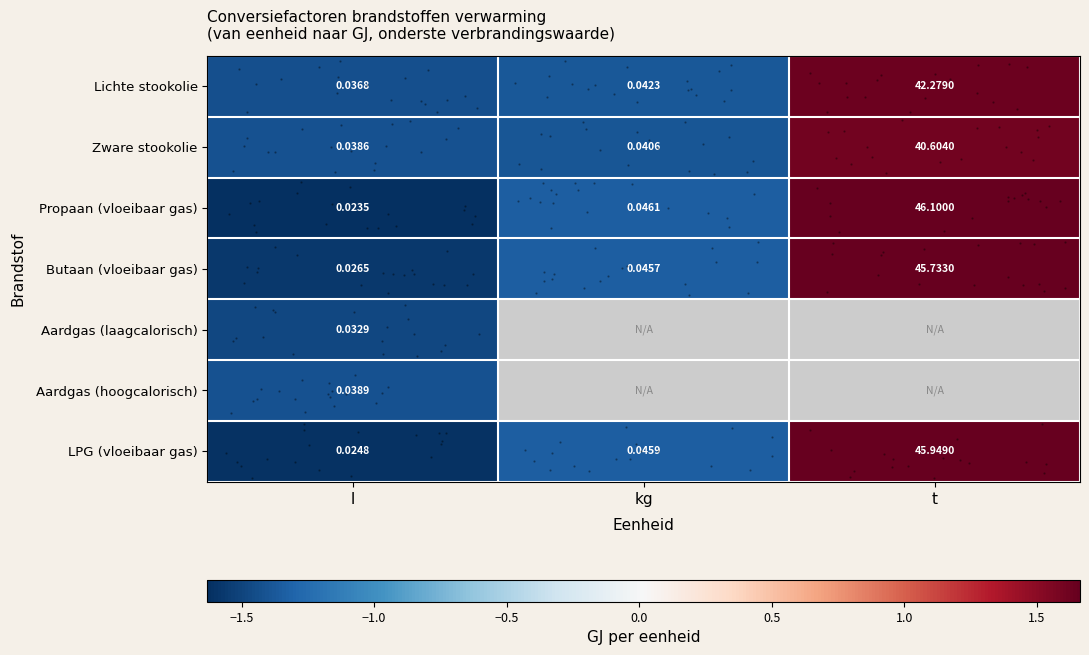

What is the difference between the highest and lowest values at kg?

0.1